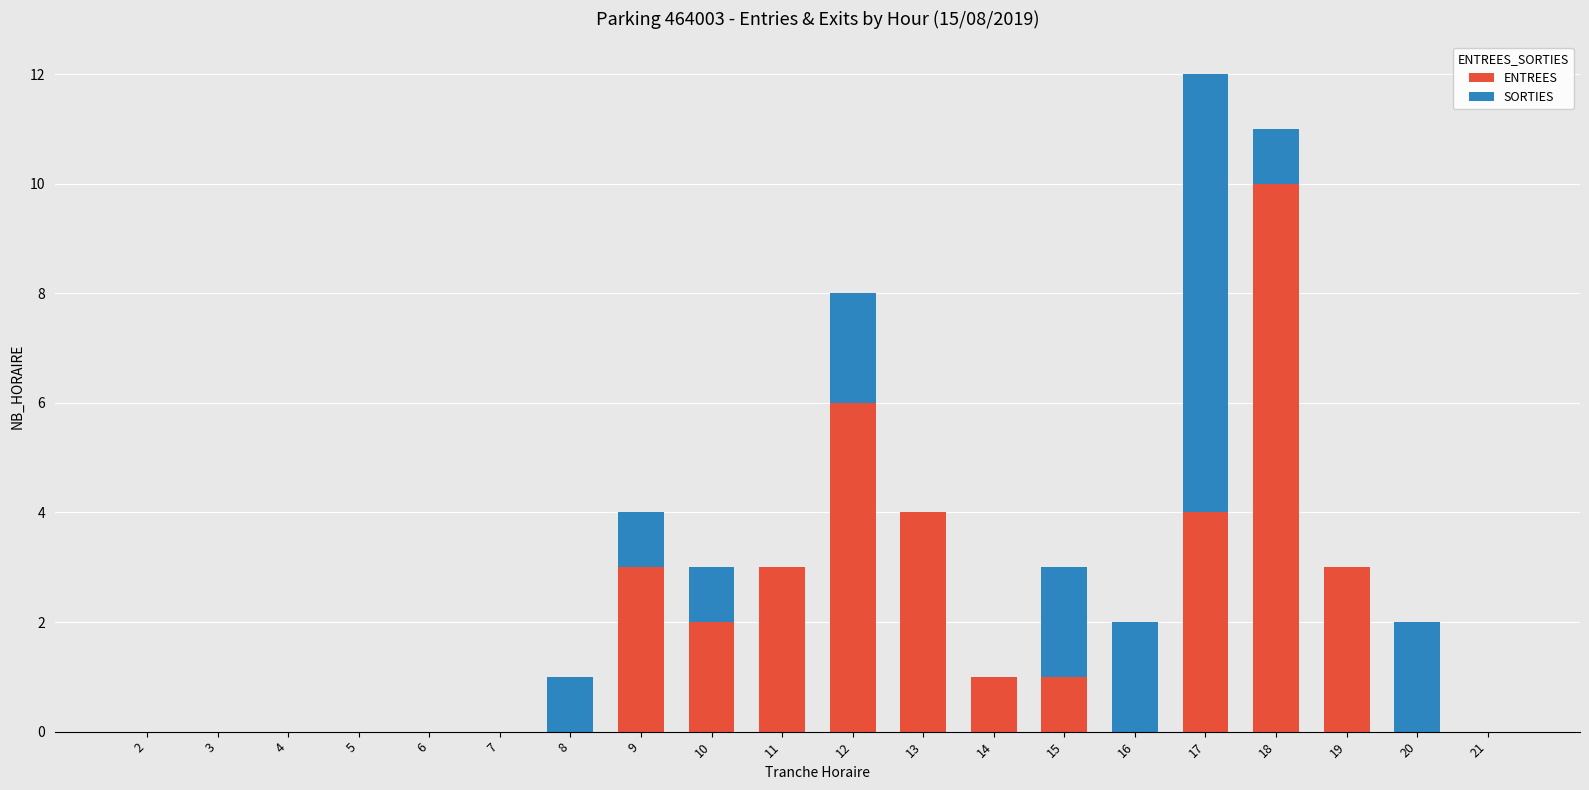

True or false: ENTREES has a value of 2 at 15.

False